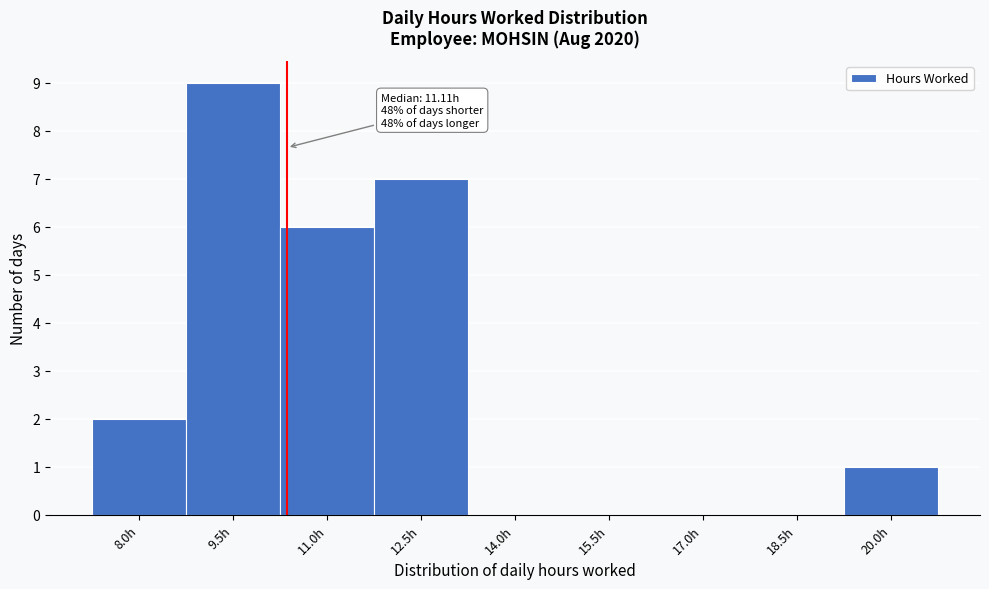

Reading left to right, what are all the values shown in this chart?

8.0h=2	9.5h=9	11.0h=6	12.5h=7	14.0h=0	15.5h=0	17.0h=0	18.5h=0	20.0h=1